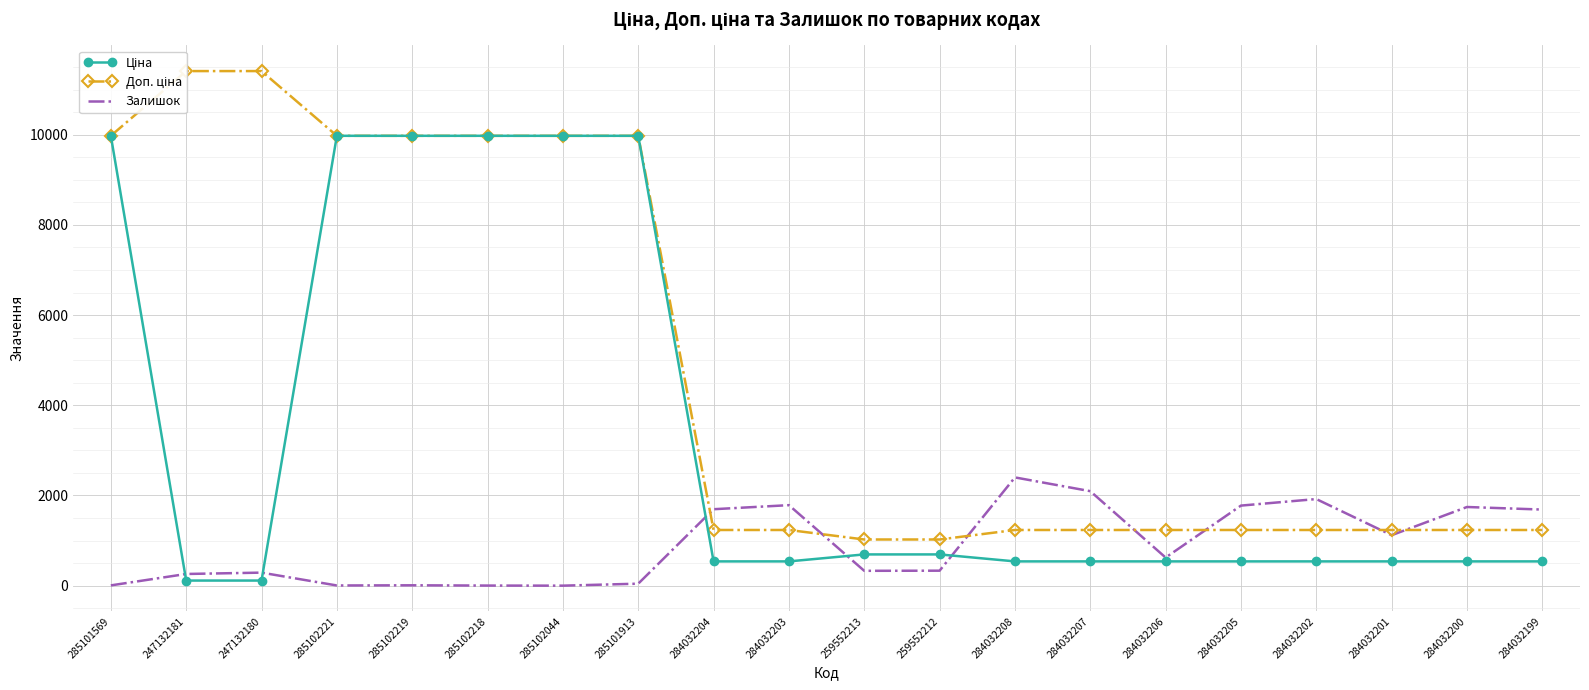

At which category is the sum across all series the highest?

285101913